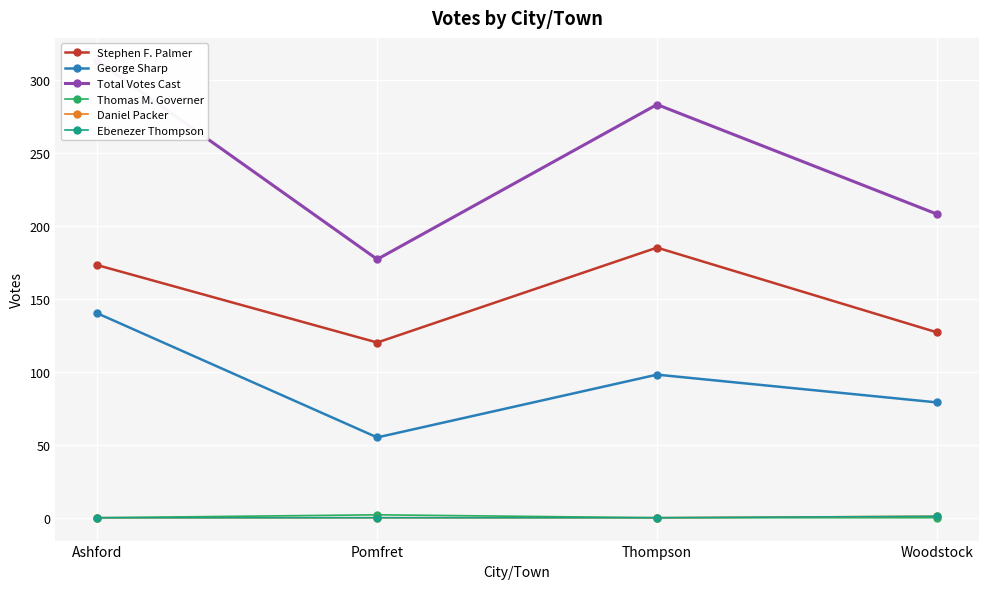

At which category does the chart reach its minimum across all series?

Ashford